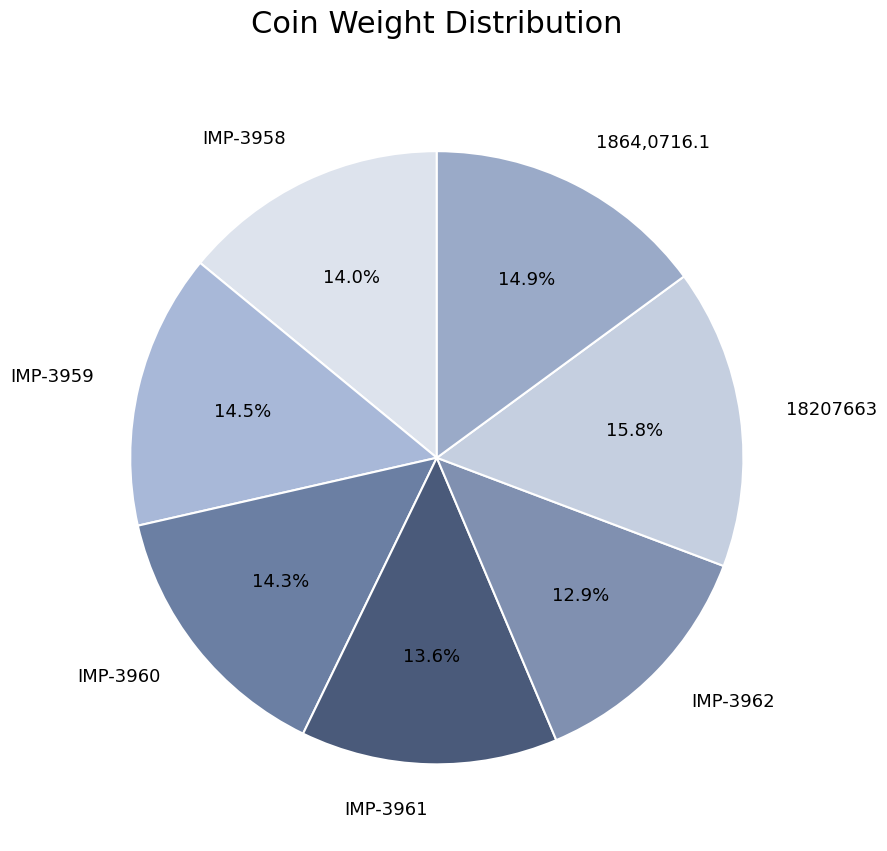

Approximately how many times larger is the value at IMP-3962 compared to 1864,0716.1?

0.9